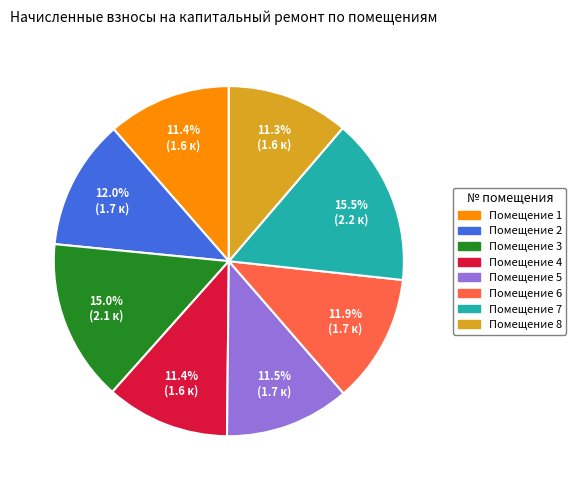

Does any single category account for the majority?

No